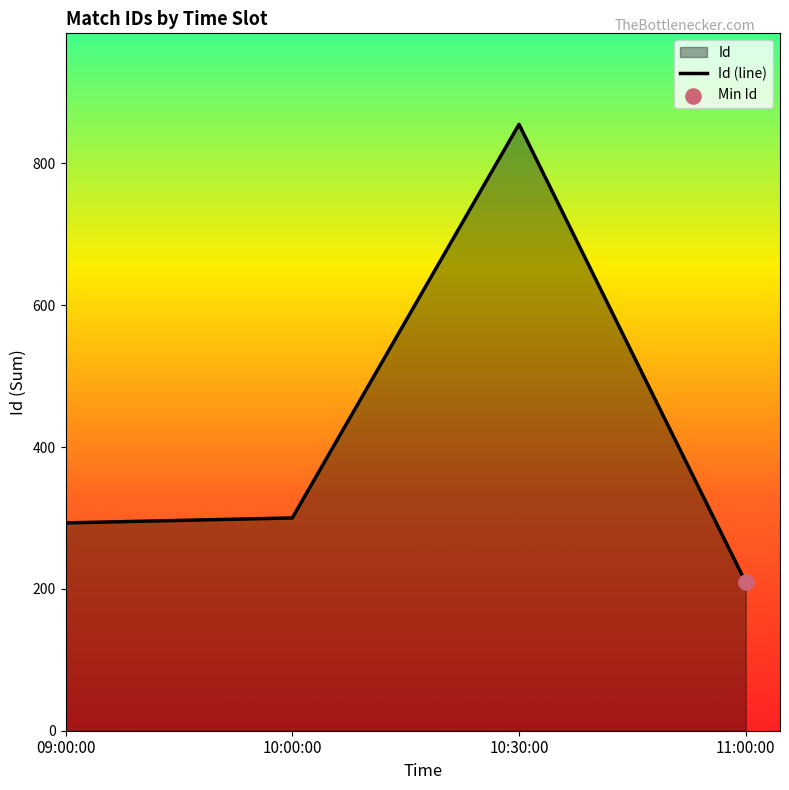

Between 11:00:00 and 10:00:00, which is larger?

10:00:00